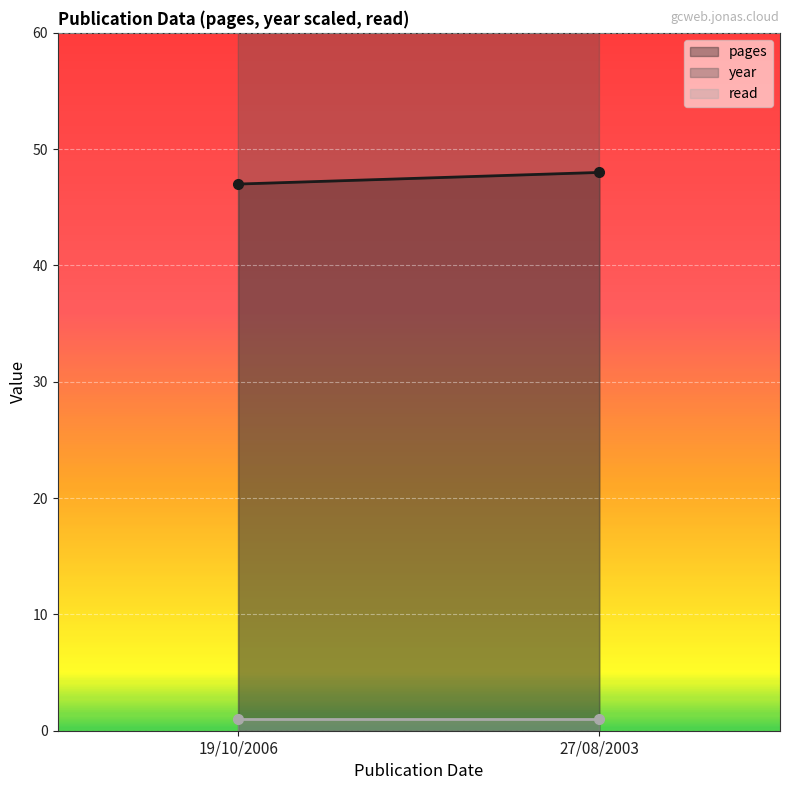

Between 19/10/2006 and 27/08/2003, which is larger?

27/08/2003